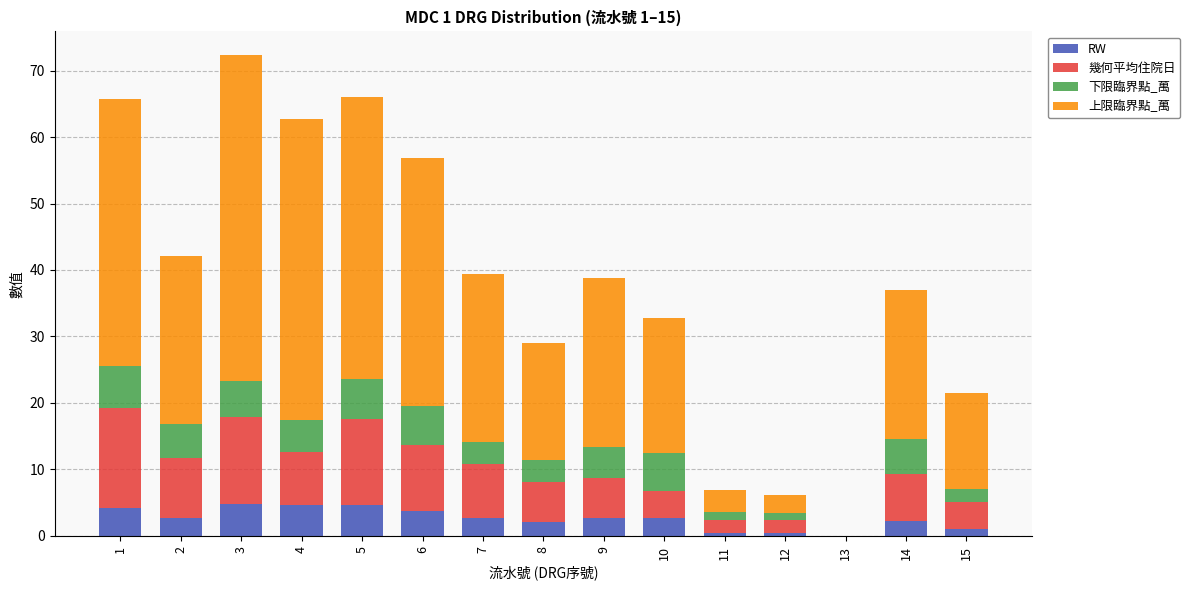

At which category is the sum across all series the highest?

3